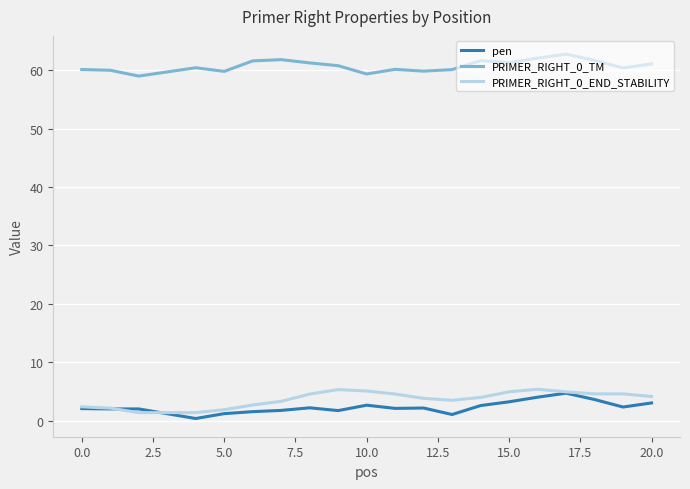

True or false: PRIMER_RIGHT_0_TM and PRIMER_RIGHT_0_END_STABILITY intersect in this chart.

False